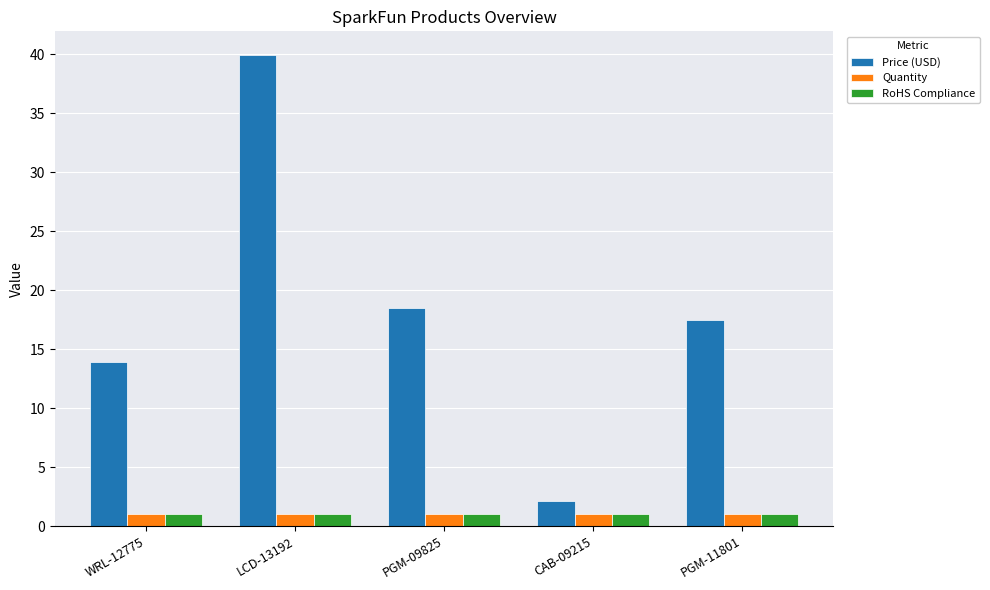

What is the average value of the Quantity series?

1.0